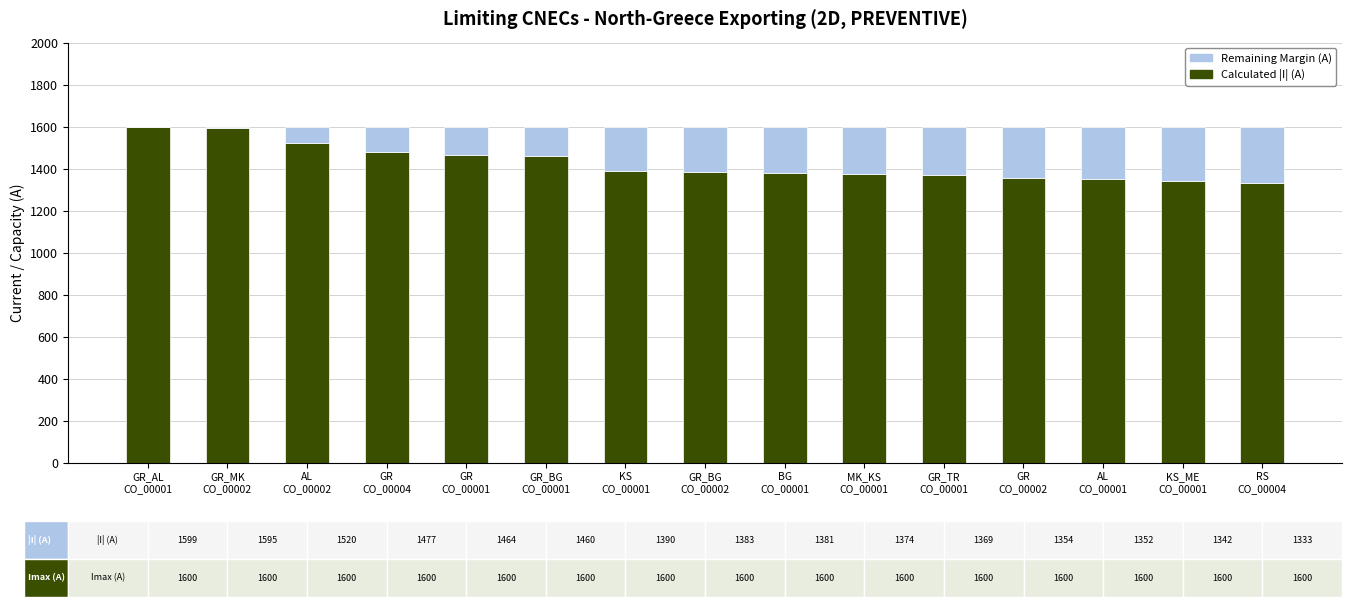

What value does the Calculated |I| (A) series have at GR
CO_00002?

1354